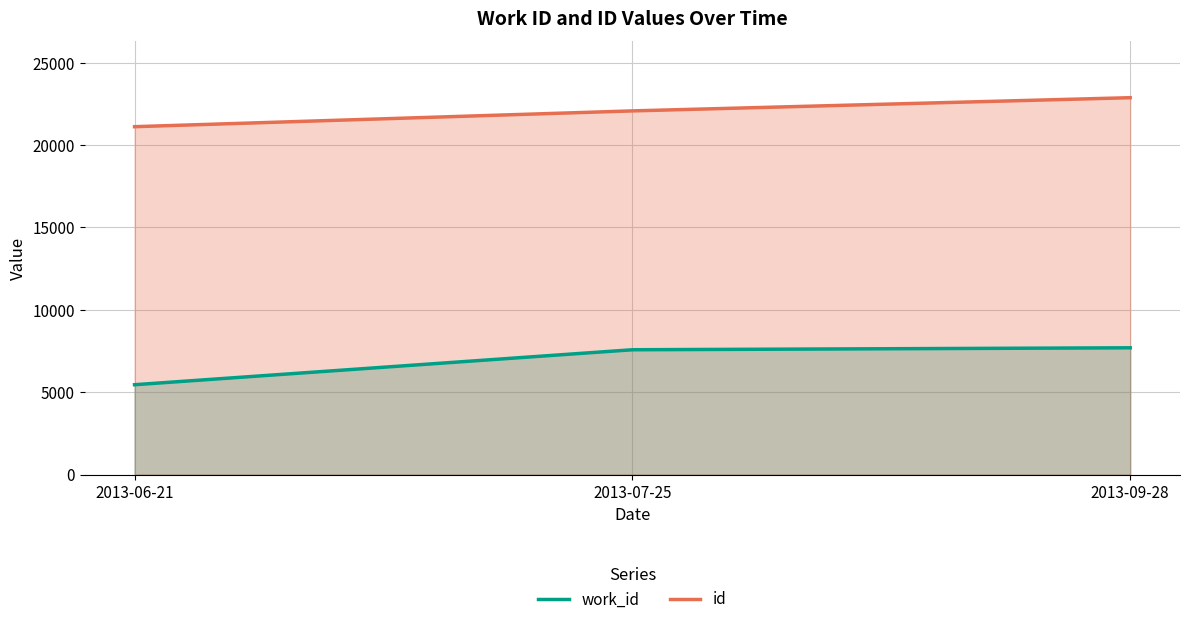

Where does the work_id series first go above 7575?

2013-09-28